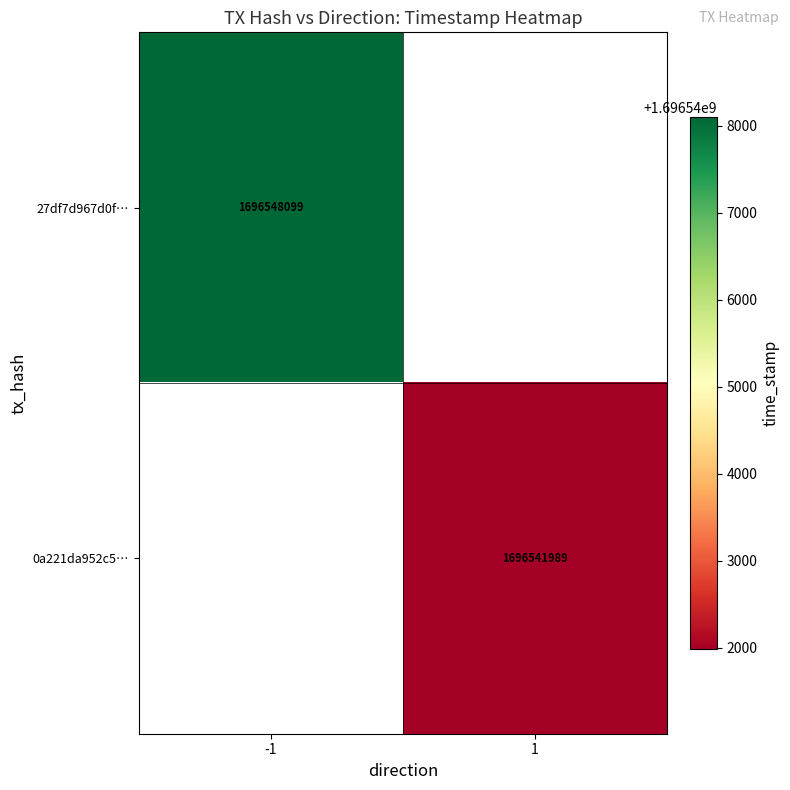

Is it true that 0a221da952c5… equals 1696541989 at 1?

True